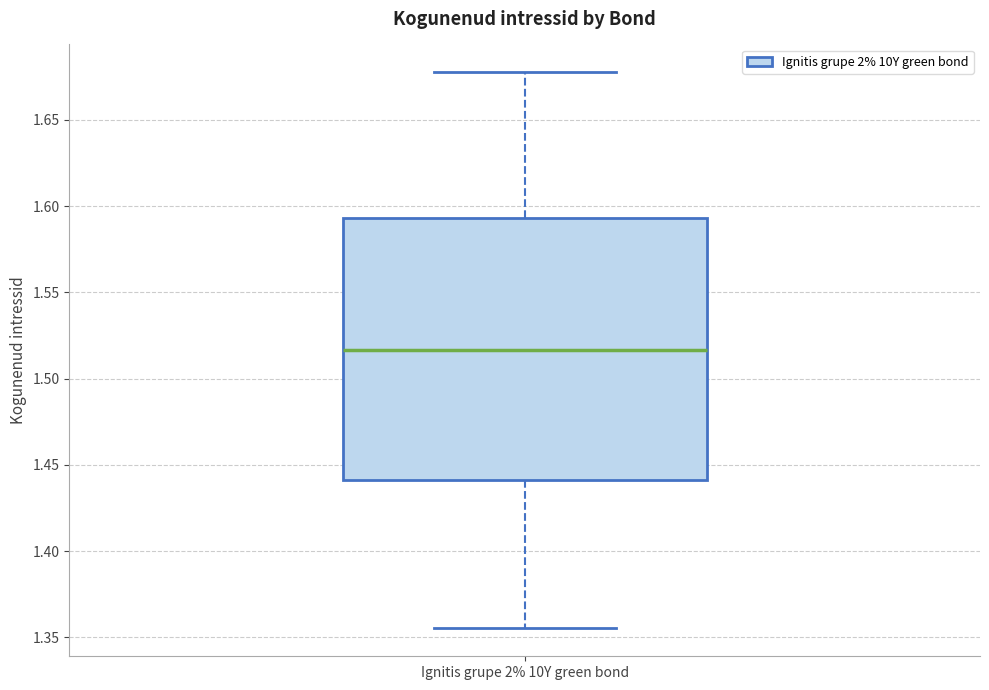

Transcribe this box plot: give where the median line is, the range the box spans, and where the two whiskers end, as read against the y-axis. The values are not printed on the chart, so give them approximately, as read against the axis.

median 1.515, box 1.440 to 1.595, whiskers 1.355 to 1.680